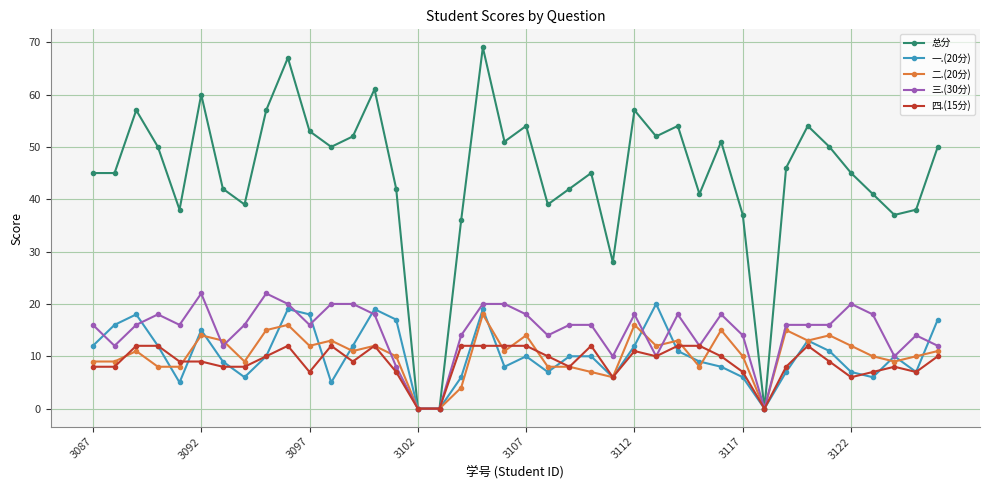

Which series has the widest spread of values?

总分